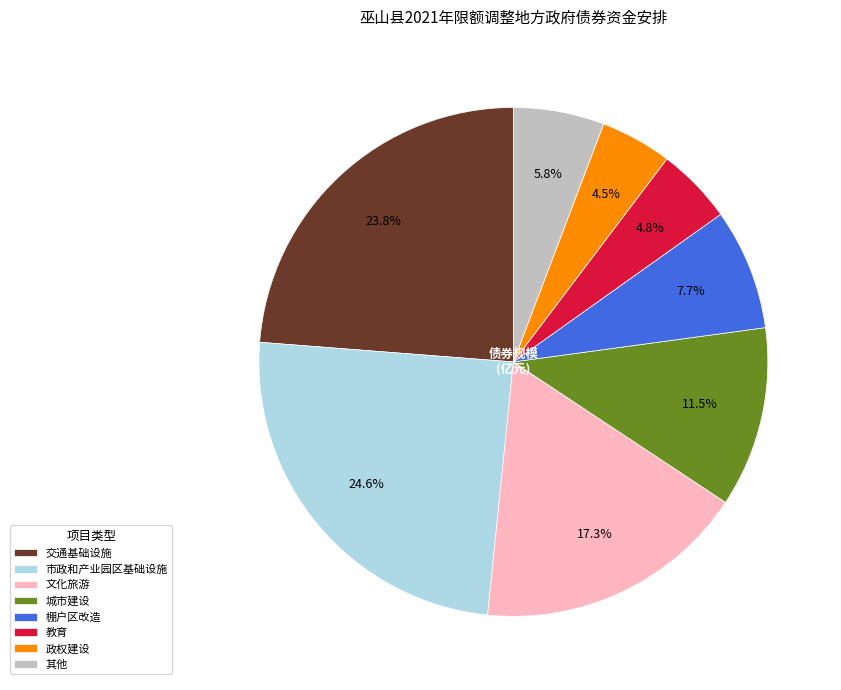

Is the sum of 政权建设 and 教育 greater than half?

No